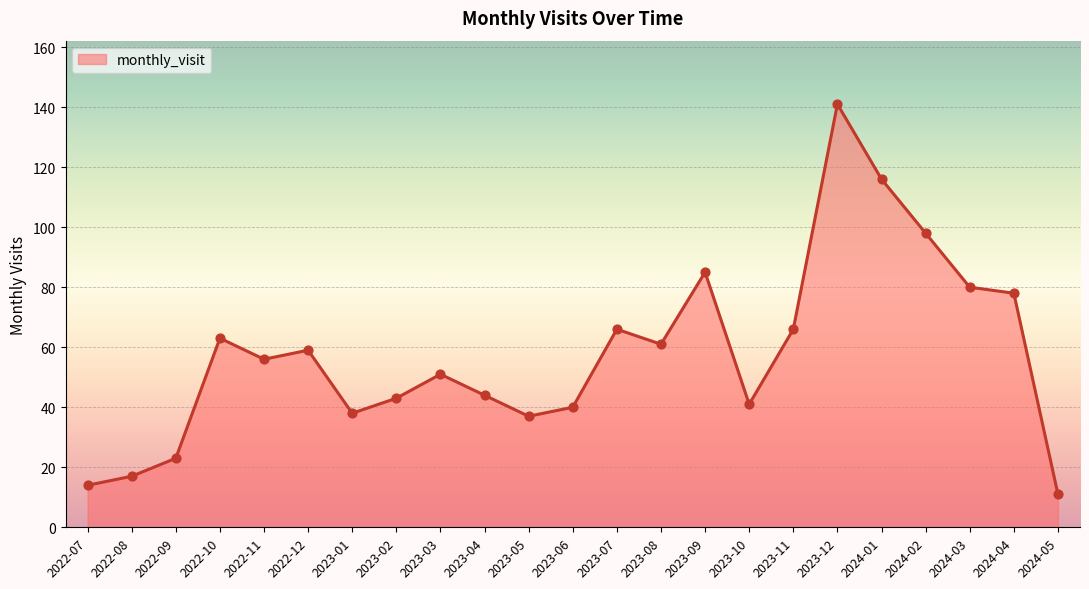

What is the change in value from 2022-12 to 2023-03?

-8